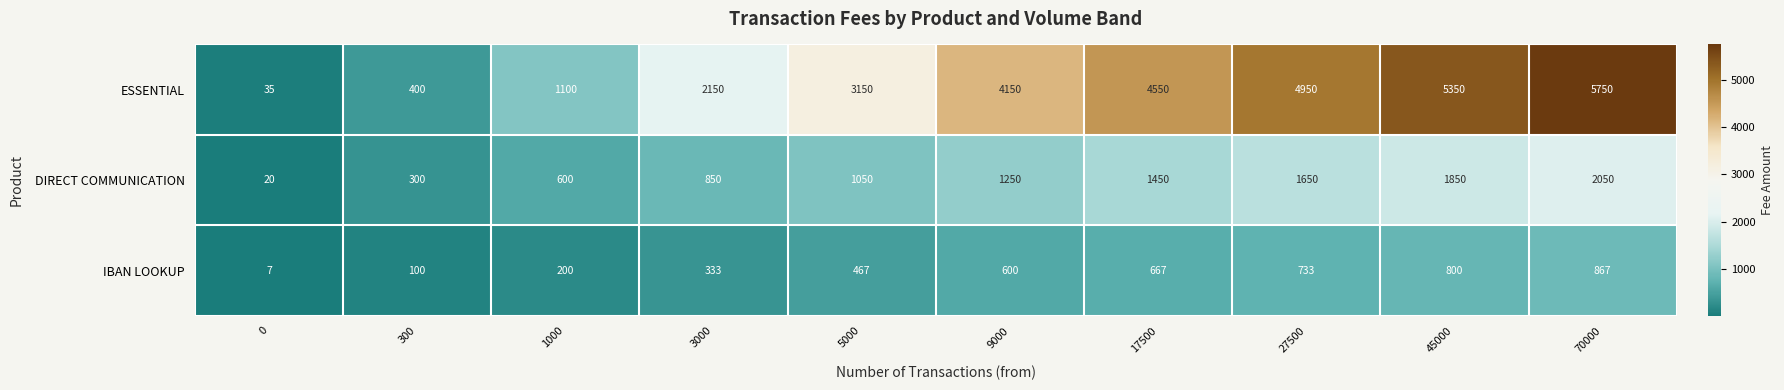

The value of IBAN LOOKUP at 300 is 100. True or false?

True